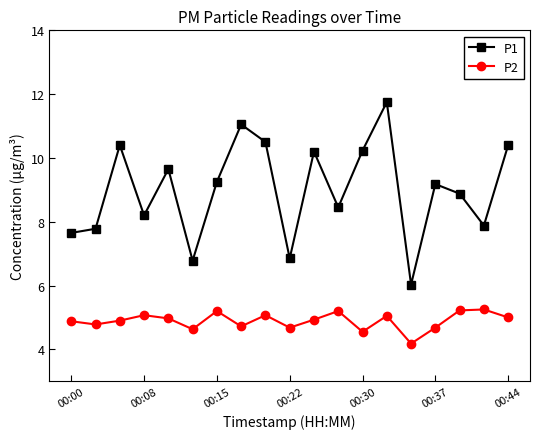

Which series has the largest range (max minus min)?

P1